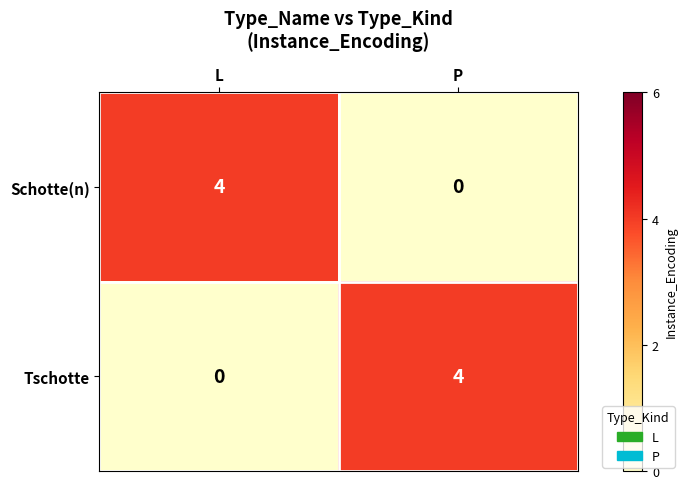

What is the total value across all series at P?

4